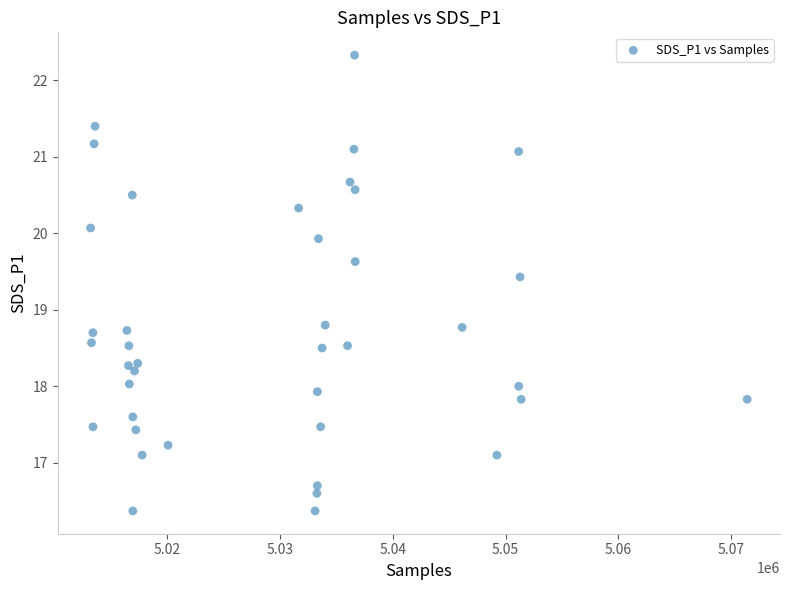

What is the range of Y values (max minus min)?

6.0